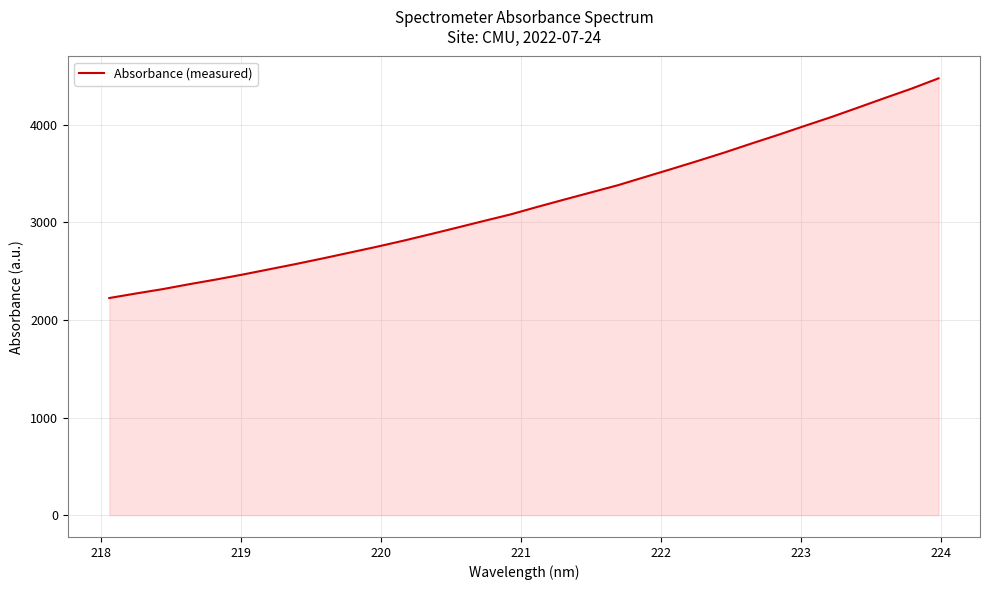

True or false: there are more than 1 points higher than both neighbors.

False